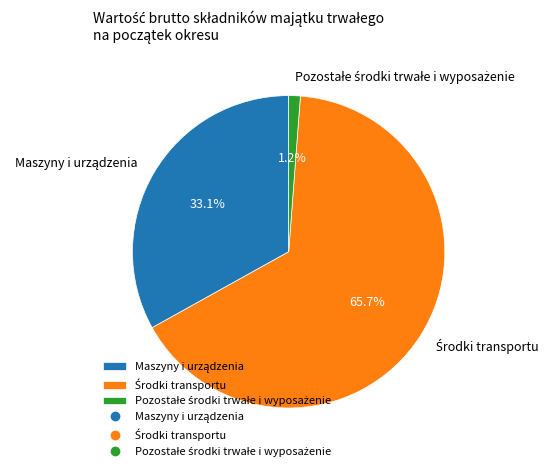

Does any single category account for the majority?

Yes